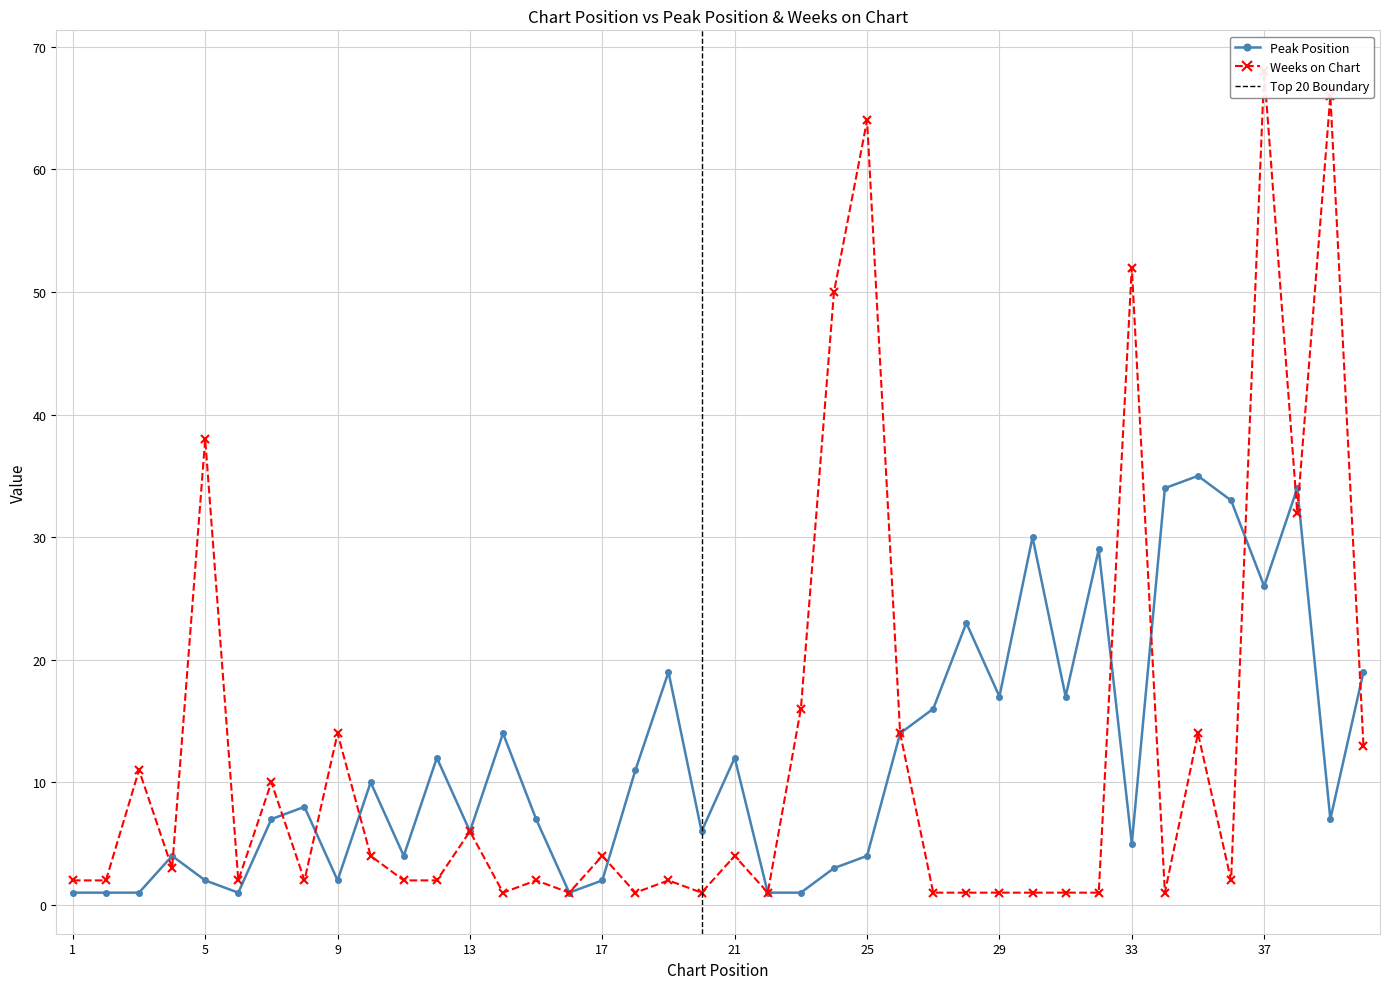

What is the difference between the highest and lowest values at 36?

31